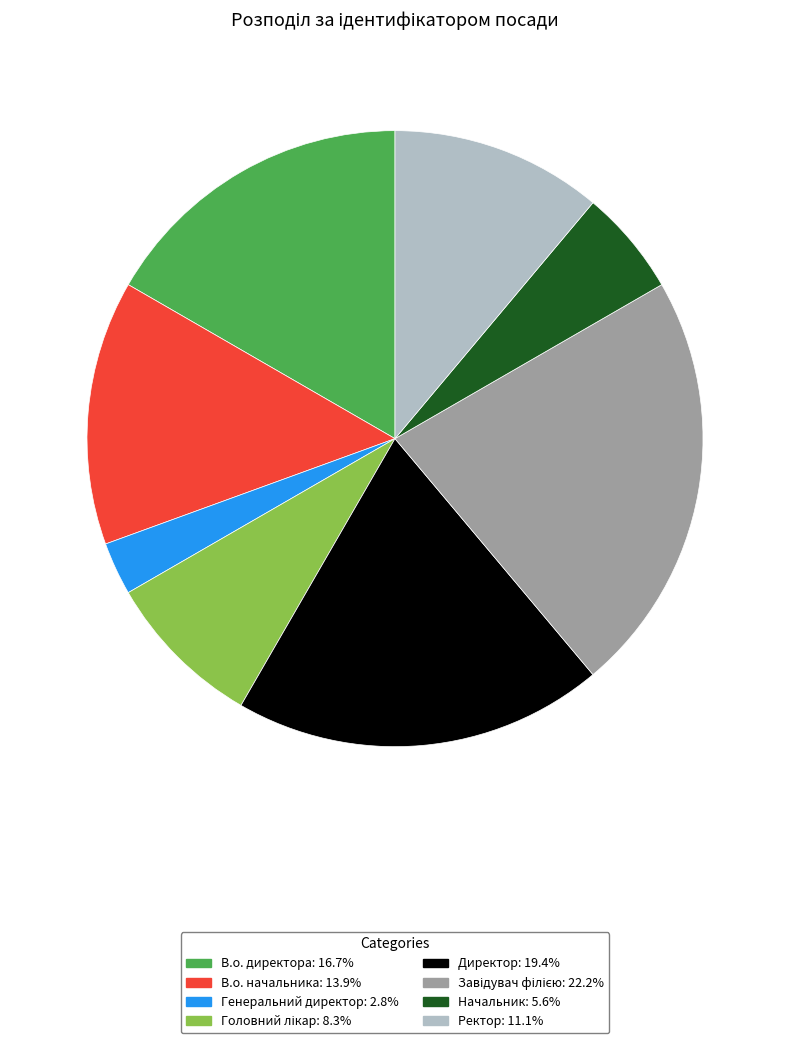

Count the number of slices in the pie.

8